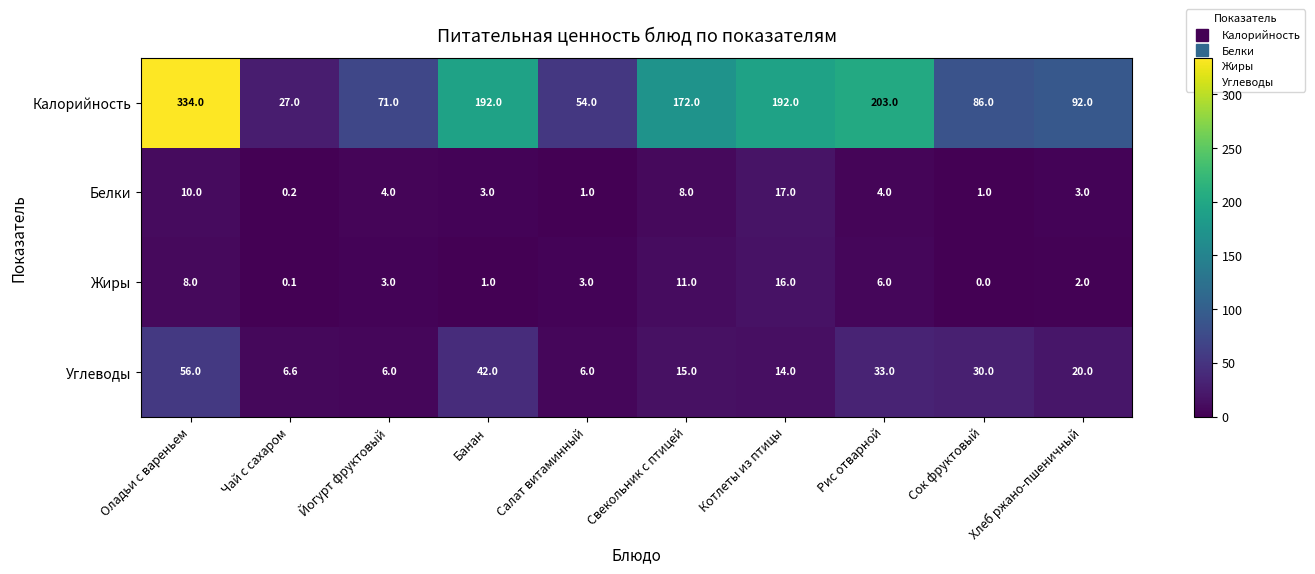

True or false: Калорийность has a value of 334.0 at Оладьи с вареньем.

True